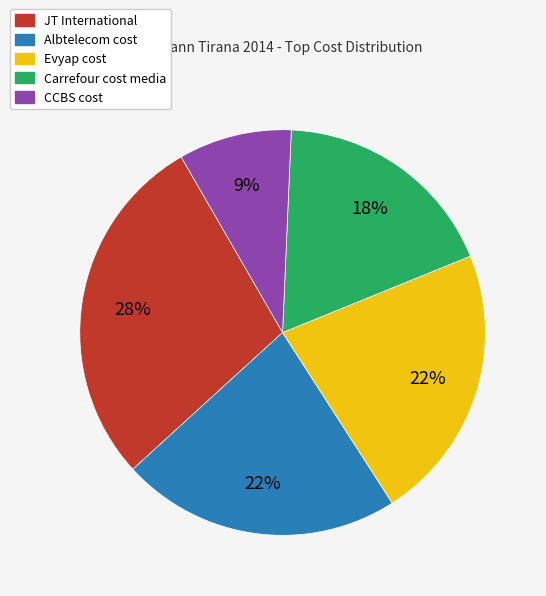

What is the largest slice in the pie chart?

JT International